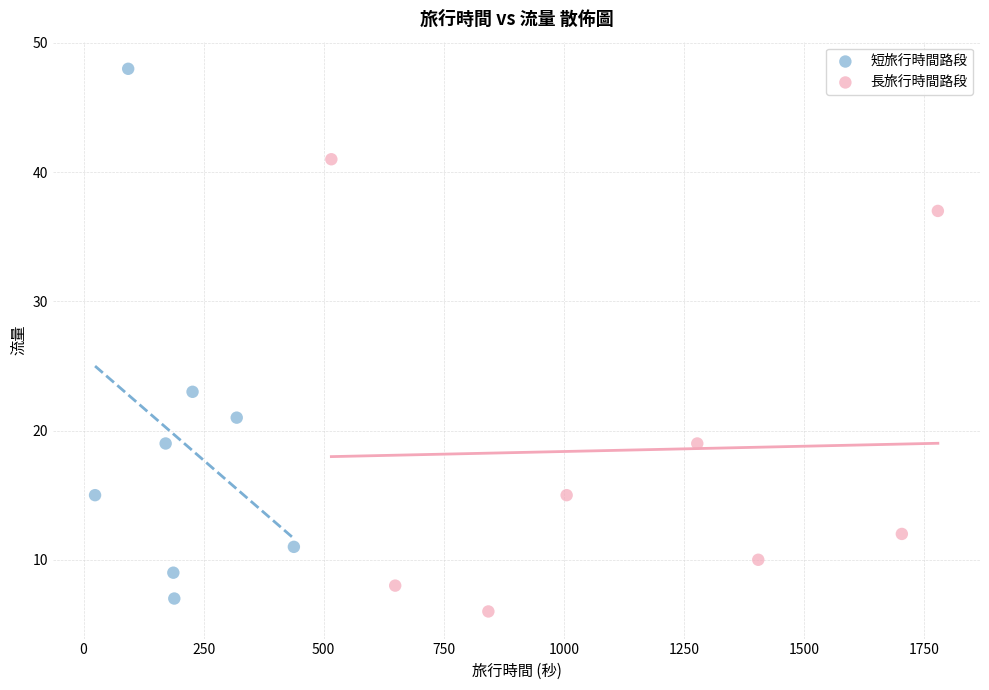

What are all the series names shown in the legend?

短旅行時間路段, 長旅行時間路段